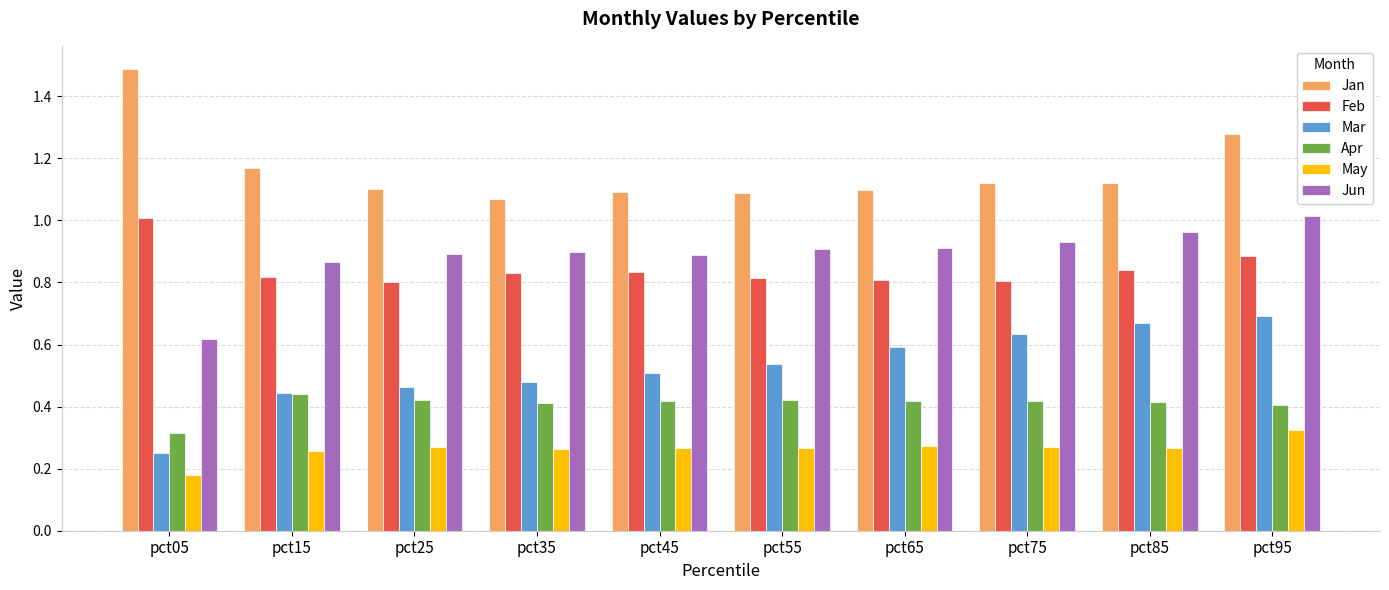

At how many categories does at least one series exceed 1?

10